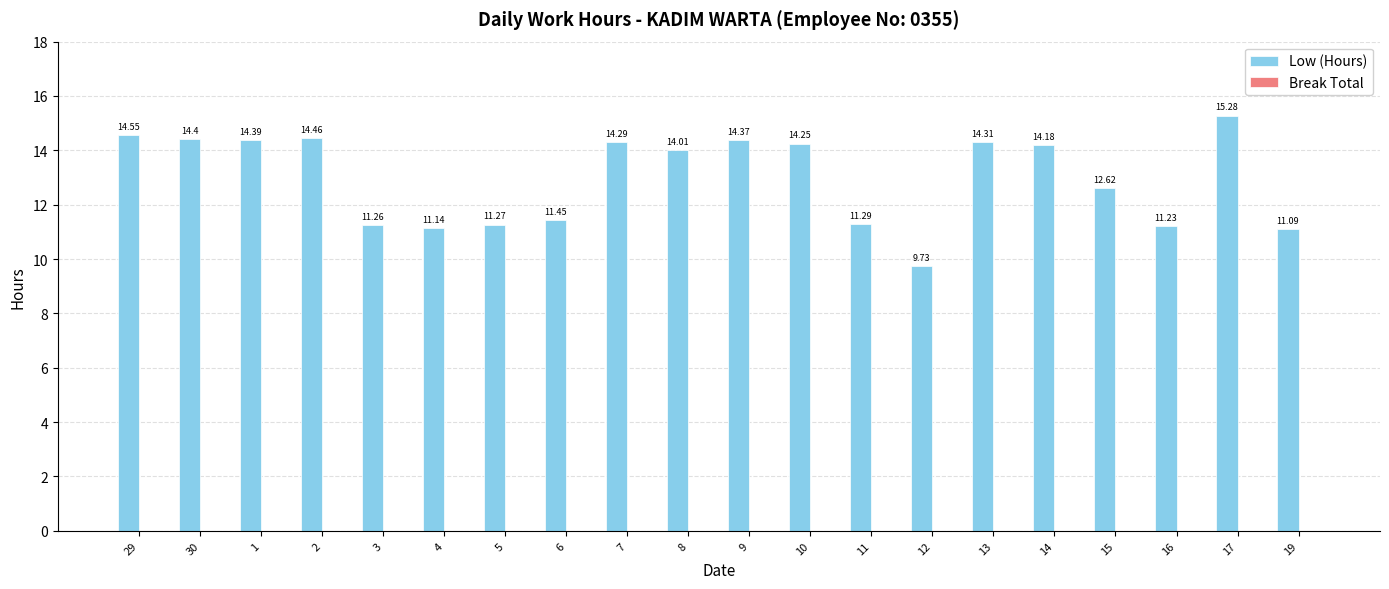

Which has a higher value, 7 or 6?

7